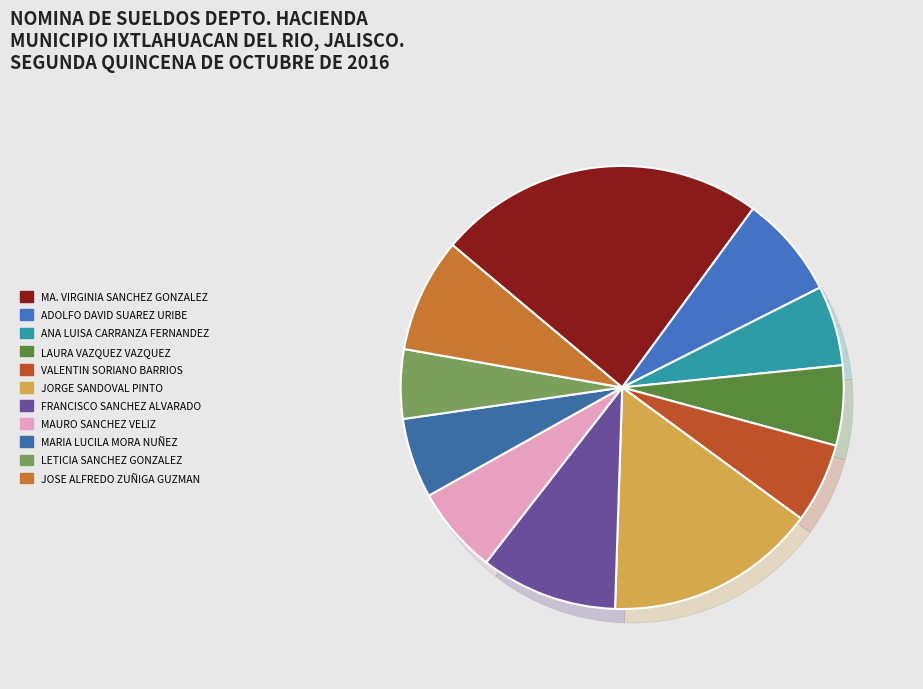

How many slices are in this pie chart?

11